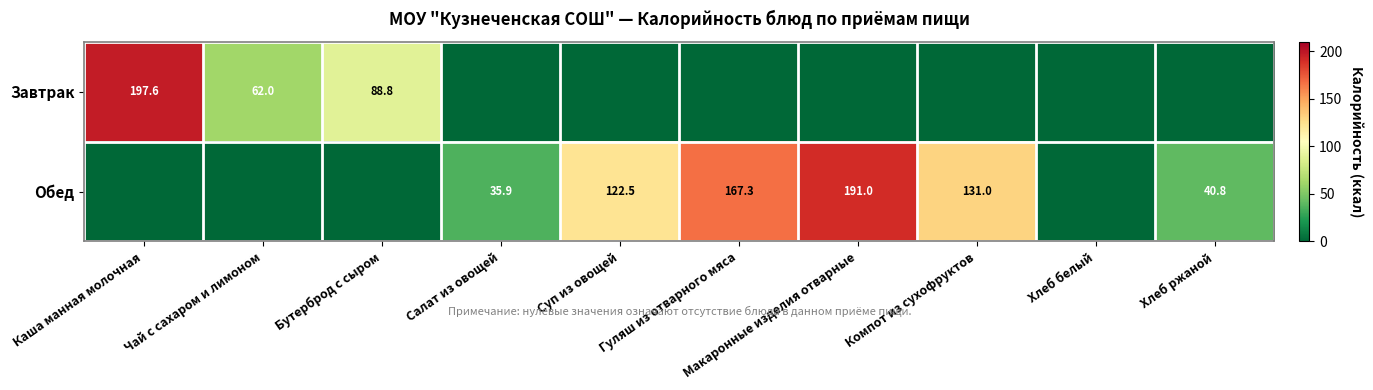

The Завтрак series shows 44.2 at Бутерброд с сыром. True or false?

False